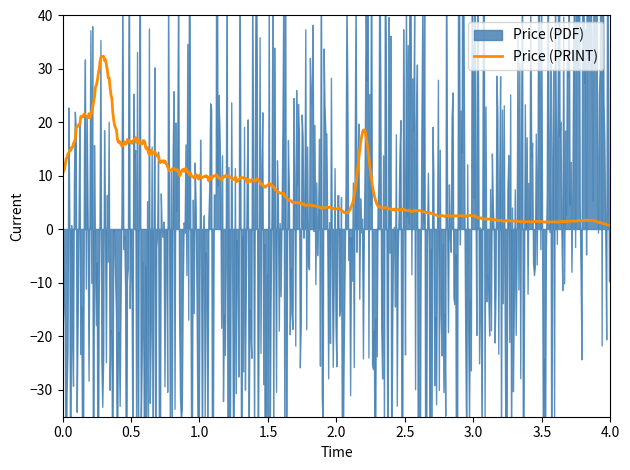

At how many categories does at least one series exceed 74?

6